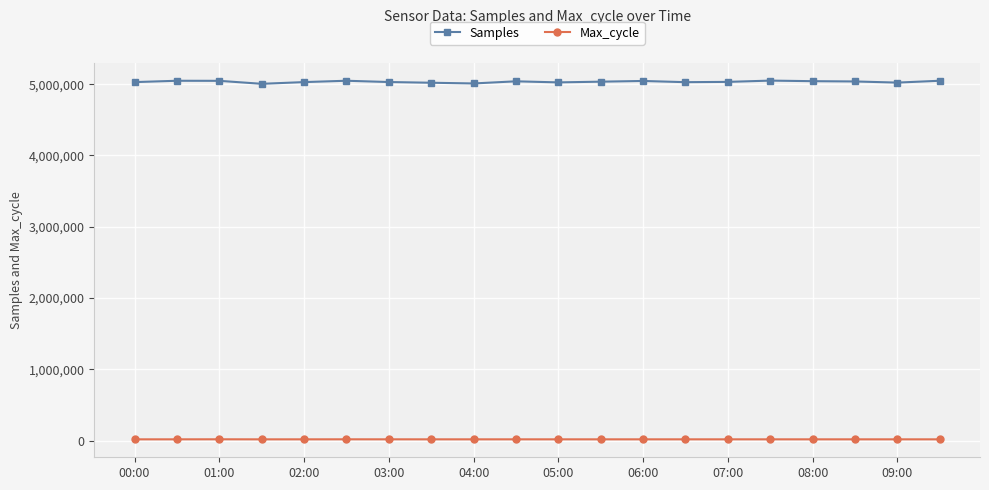

What is the average value of the Samples series?

5033526